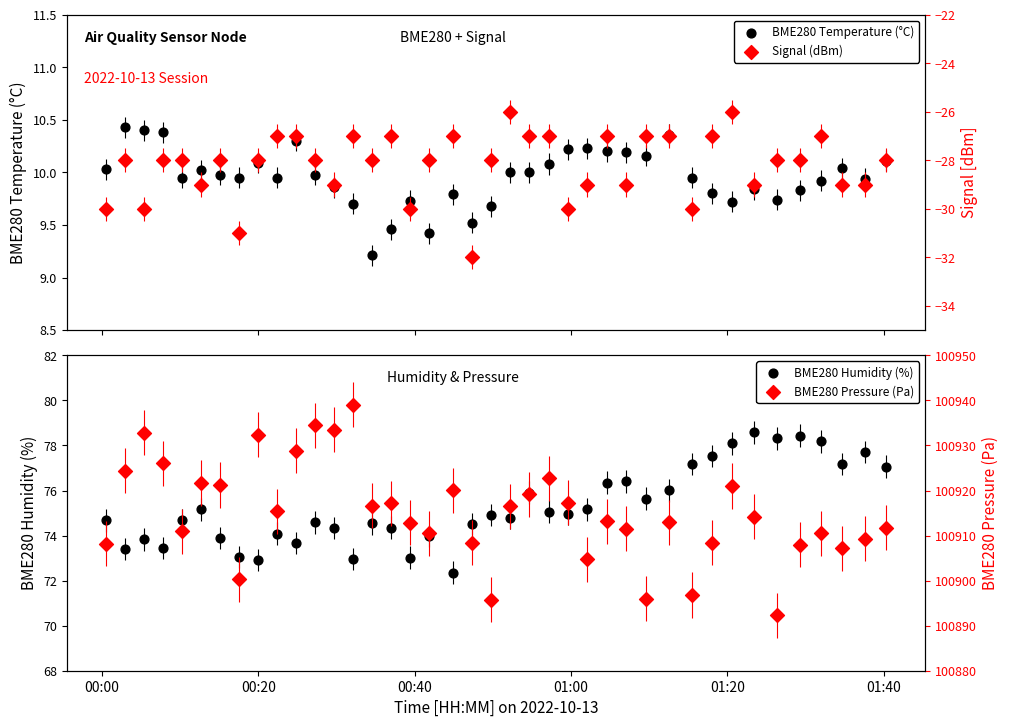

Which series contains the highest Y value?

BME280 Pressure (Pa)